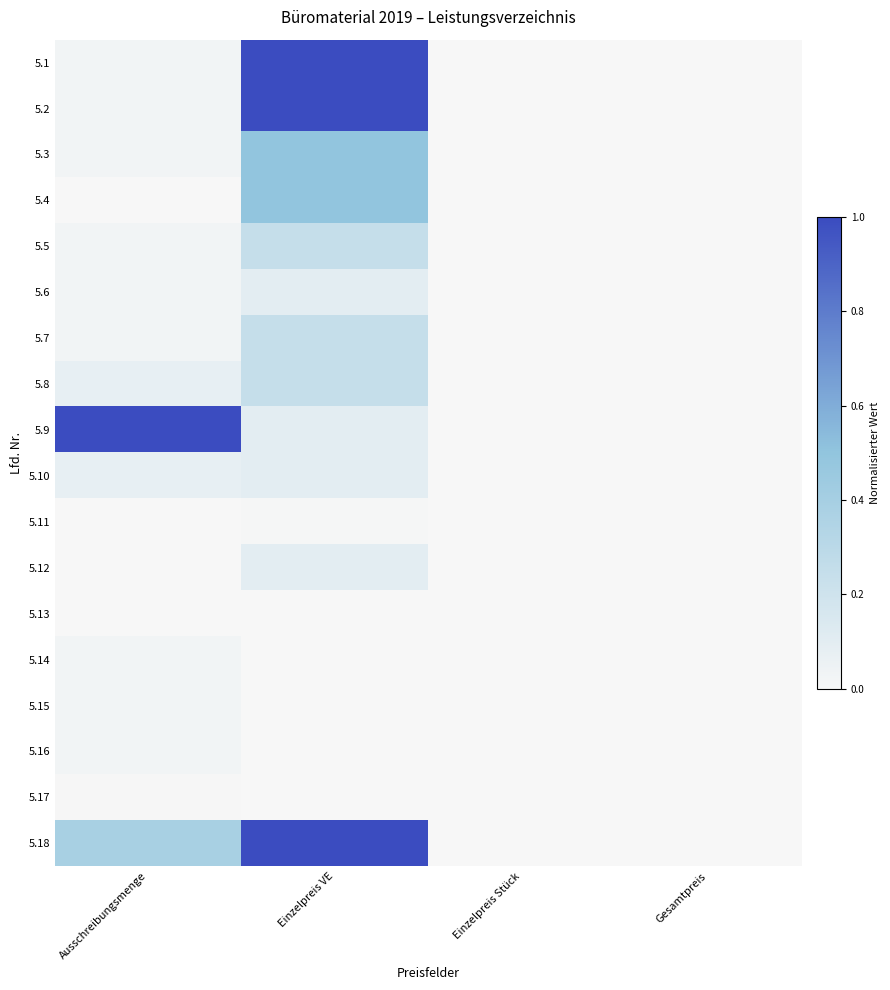

Reading left to right, what are all the values shown in this chart?

5.1: Ausschreibungsmenge=0.0	Einzelpreis VE=1.0	Einzelpreis Stück=0.0	Gesamtpreis=0.0
5.2: Ausschreibungsmenge=0.0	Einzelpreis VE=1.0	Einzelpreis Stück=0.0	Gesamtpreis=0.0
5.3: Ausschreibungsmenge=0.0	Einzelpreis VE=0.5	Einzelpreis Stück=0.0	Gesamtpreis=0.0
5.4: Ausschreibungsmenge=0.0	Einzelpreis VE=0.5	Einzelpreis Stück=0.0	Gesamtpreis=0.0
5.5: Ausschreibungsmenge=0.0	Einzelpreis VE=0.2	Einzelpreis Stück=0.0	Gesamtpreis=0.0
5.6: Ausschreibungsmenge=0.0	Einzelpreis VE=0.1	Einzelpreis Stück=0.0	Gesamtpreis=0.0
5.7: Ausschreibungsmenge=0.0	Einzelpreis VE=0.2	Einzelpreis Stück=0.0	Gesamtpreis=0.0
5.8: Ausschreibungsmenge=0.1	Einzelpreis VE=0.2	Einzelpreis Stück=0.0	Gesamtpreis=0.0
5.9: Ausschreibungsmenge=1.0	Einzelpreis VE=0.1	Einzelpreis Stück=0.0	Gesamtpreis=0.0
5.10: Ausschreibungsmenge=0.1	Einzelpreis VE=0.1	Einzelpreis Stück=0.0	Gesamtpreis=0.0
5.11: Ausschreibungsmenge=0.0	Einzelpreis VE=0.0	Einzelpreis Stück=0.0	Gesamtpreis=0.0
5.12: Ausschreibungsmenge=0.0	Einzelpreis VE=0.1	Einzelpreis Stück=0.0	Gesamtpreis=0.0
5.13: Ausschreibungsmenge=0.0	Einzelpreis VE=0.0	Einzelpreis Stück=0.0	Gesamtpreis=0.0
5.14: Ausschreibungsmenge=0.0	Einzelpreis VE=0.0	Einzelpreis Stück=0.0	Gesamtpreis=0.0
5.15: Ausschreibungsmenge=0.0	Einzelpreis VE=0.0	Einzelpreis Stück=0.0	Gesamtpreis=0.0
5.16: Ausschreibungsmenge=0.0	Einzelpreis VE=0.0	Einzelpreis Stück=0.0	Gesamtpreis=0.0
5.17: Ausschreibungsmenge=0.0	Einzelpreis VE=0.0	Einzelpreis Stück=0.0	Gesamtpreis=0.0
5.18: Ausschreibungsmenge=0.4	Einzelpreis VE=1.0	Einzelpreis Stück=0.0	Gesamtpreis=0.0